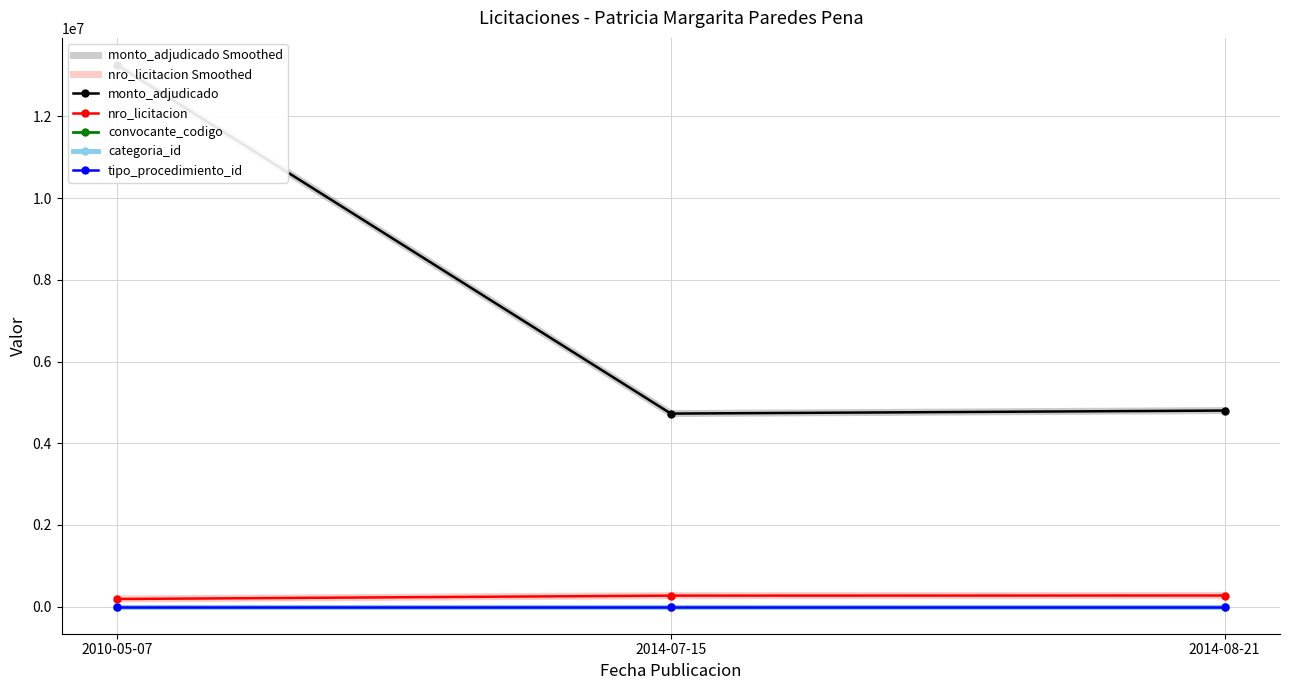

True or false: convocante_codigo has a value of 635 at 2010-05-07.

False